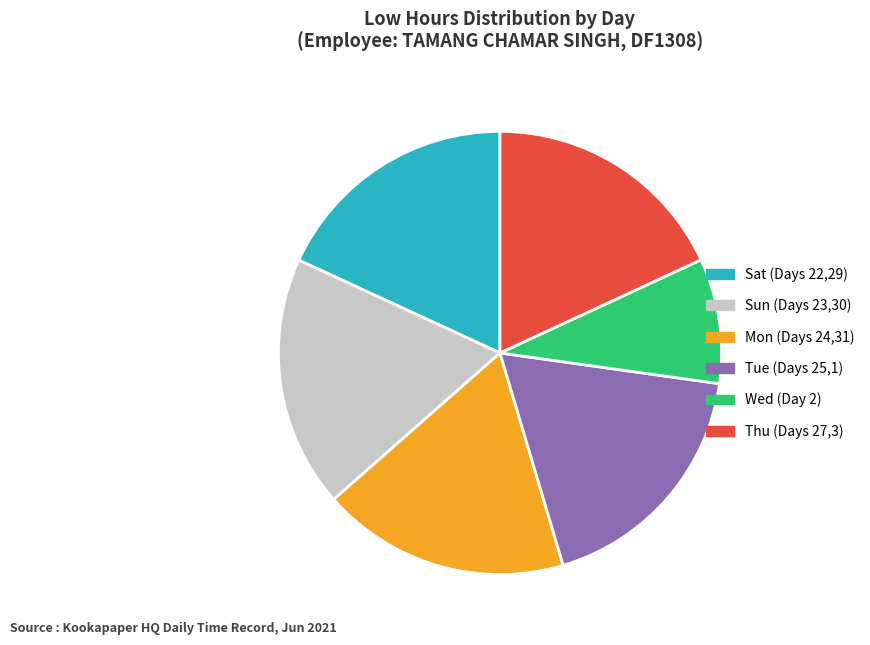

What is the ratio of the value at Tue (Days 25,1) to the value at Sat (Days 22,29)?

1.0